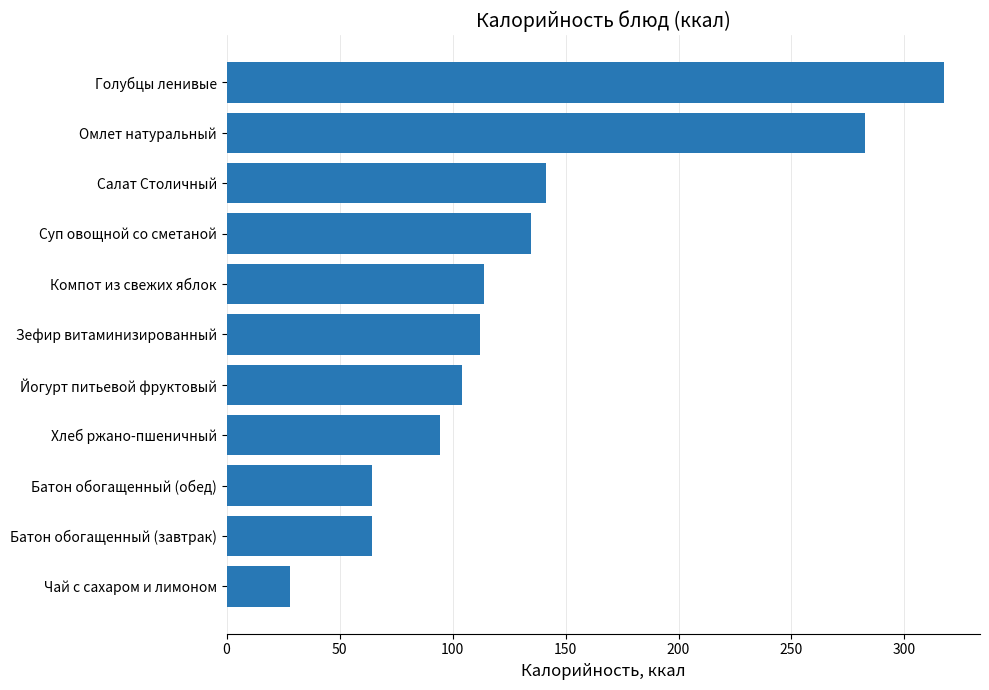

Does the chart contain stacked bars?

No